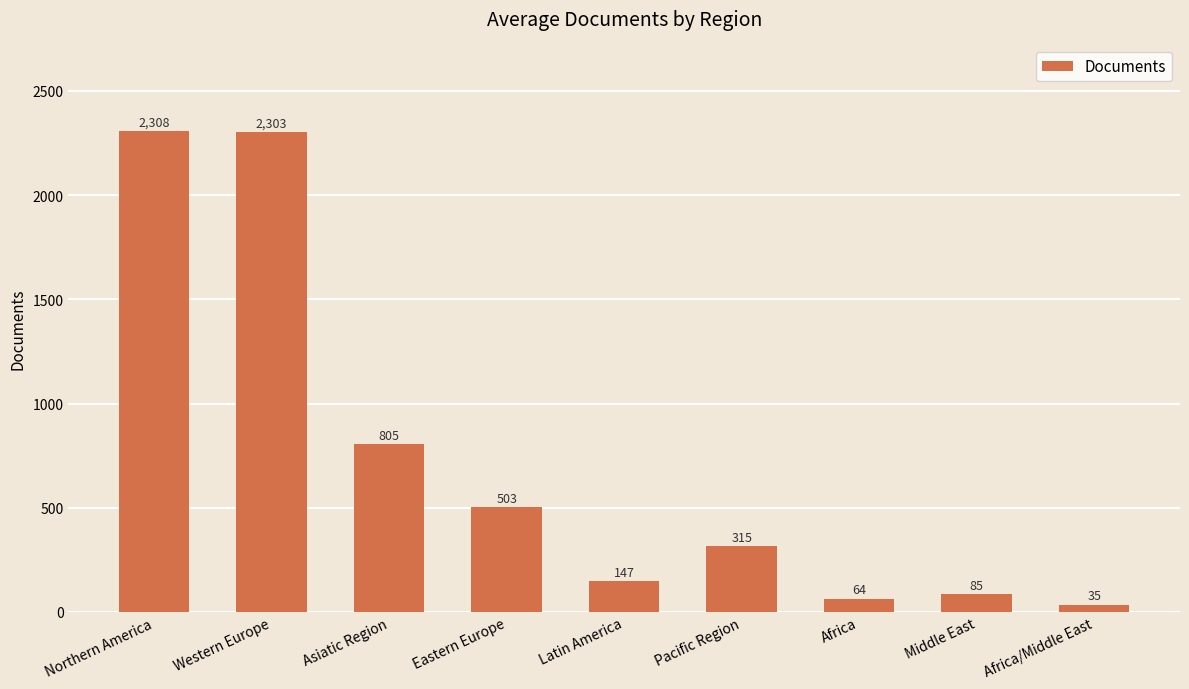

At which label does the data first exceed 315?

Northern America